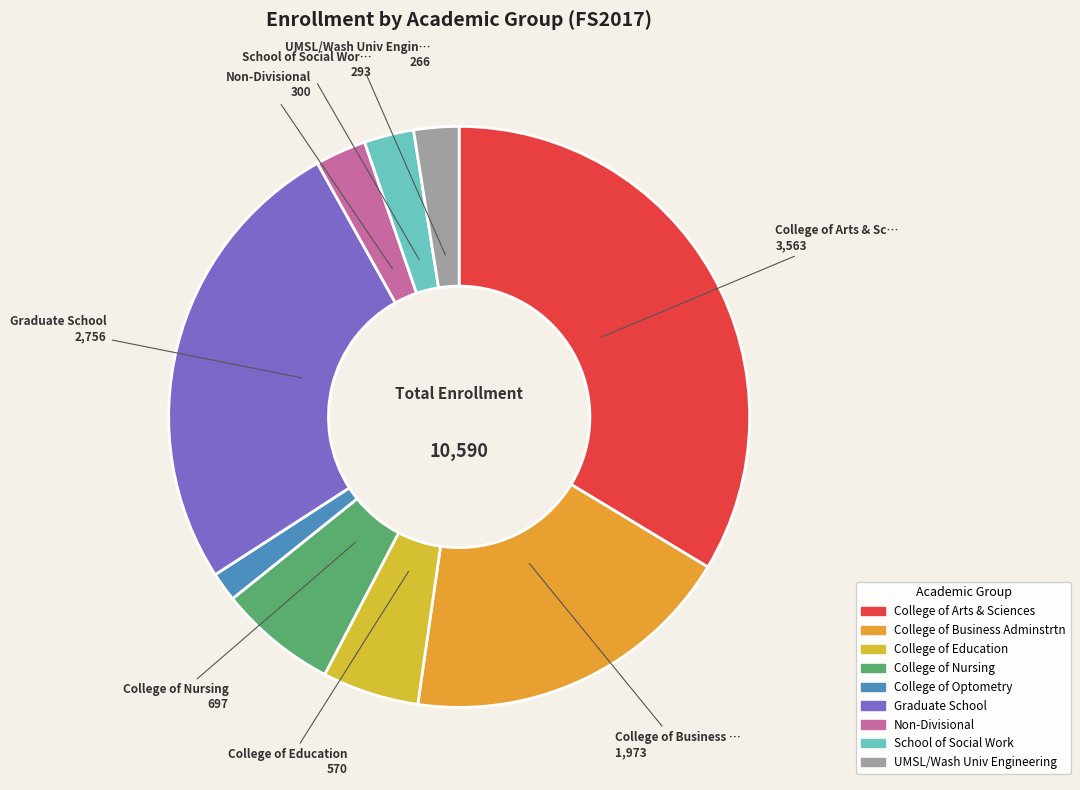

What portion of the pie excludes College of Education?

94.6%